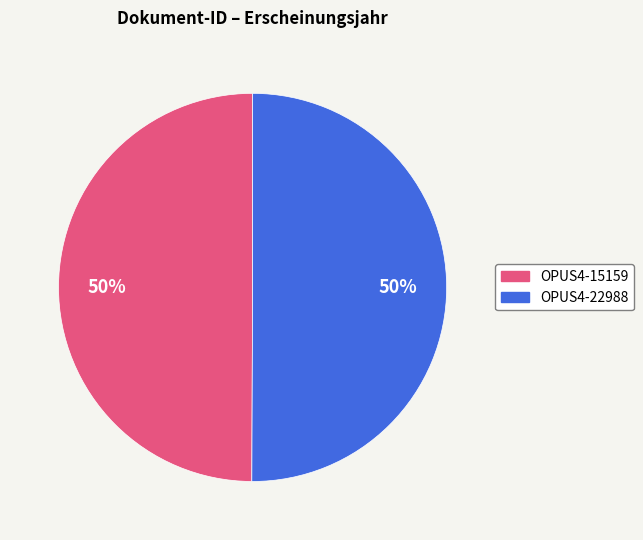

Count the number of slices in the pie.

2